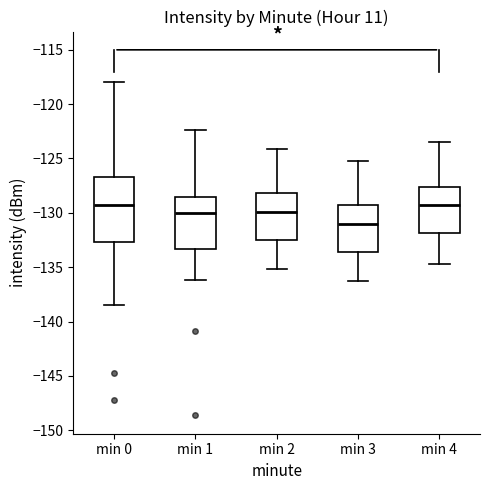

Which box has the lowest median line?

min 3